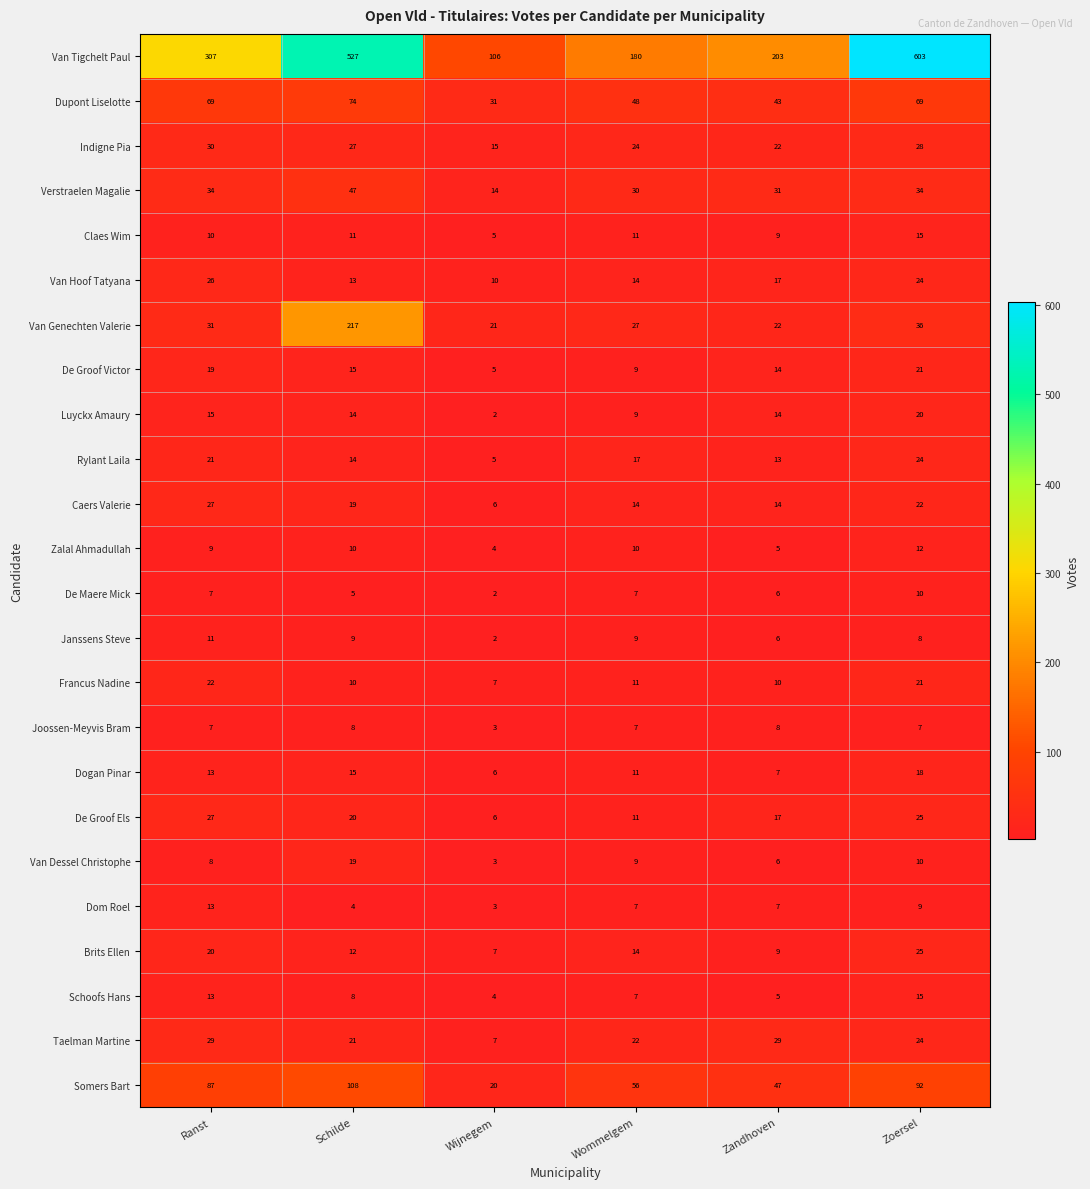

What is the spread (max minus min) of values at Zandhoven?

198